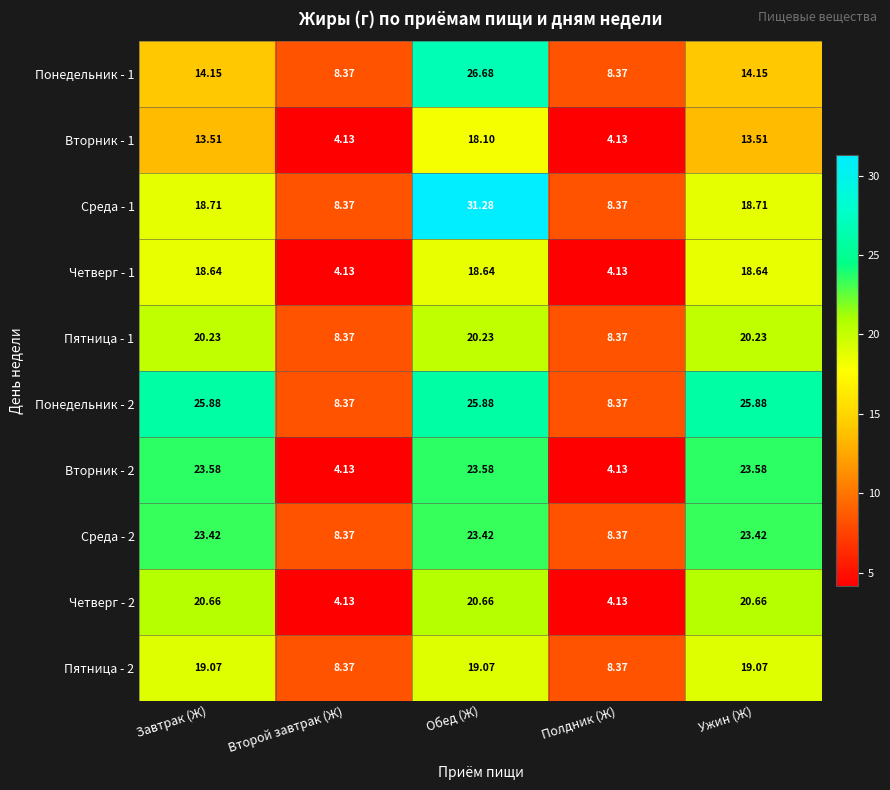

At which label does Пятница - 1 first exceed 20?

Завтрак (Ж)